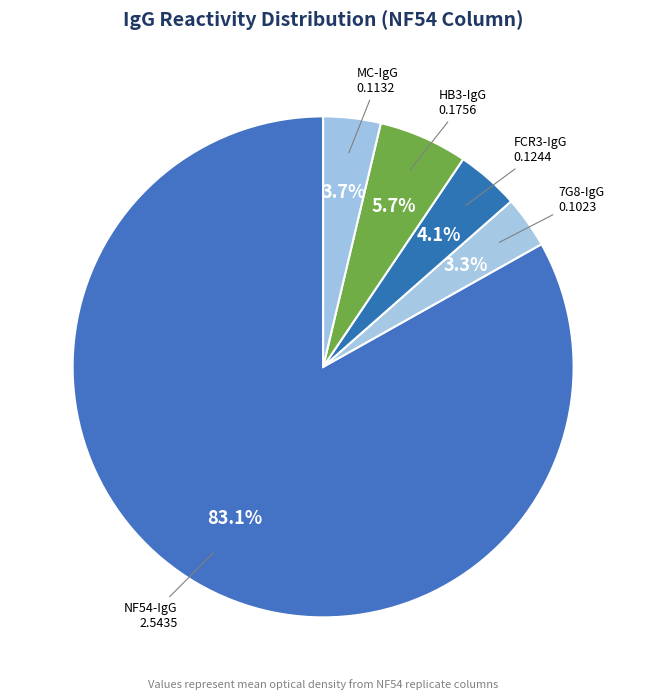

To the nearest percent, what is the difference between the largest and smallest slice percentages?

80%